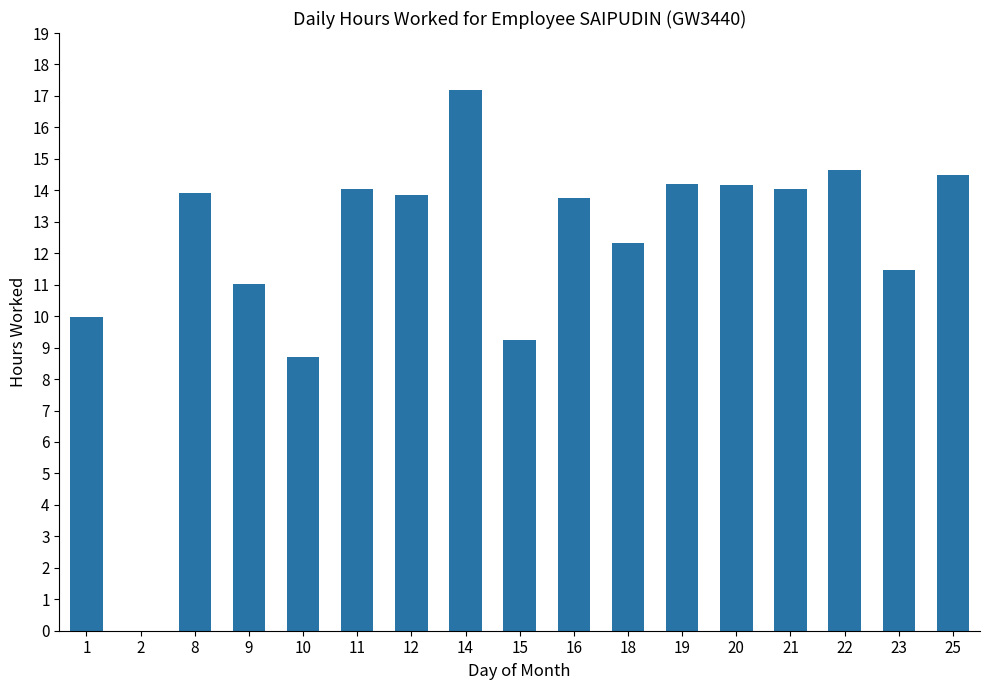

The value at 1 is 3.6. True or false?

False